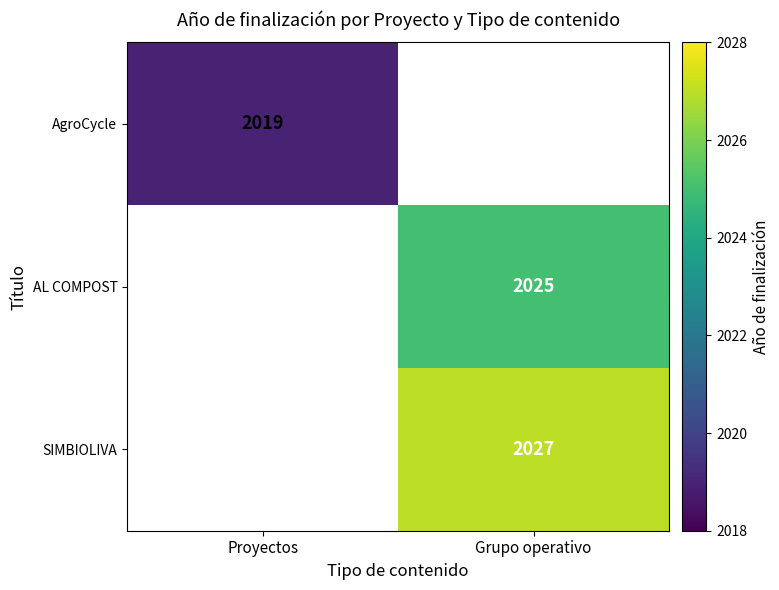

Where is AgroCycle nearest to the value 2019?

Proyectos